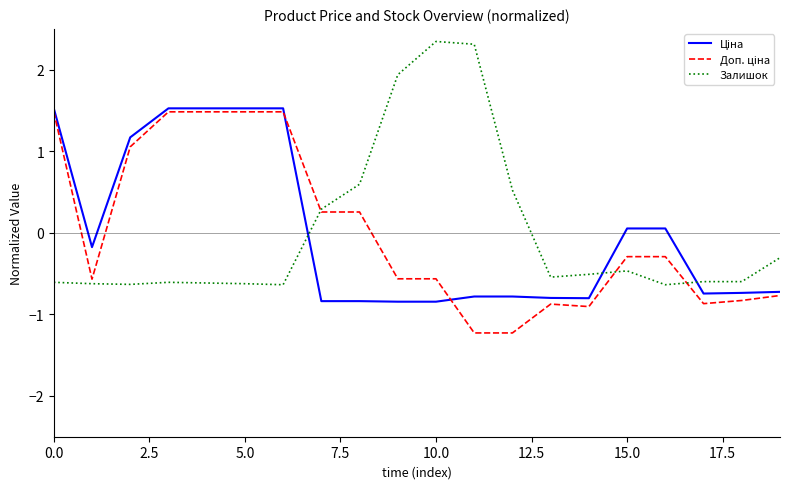

What is the smallest value displayed?

-1.2